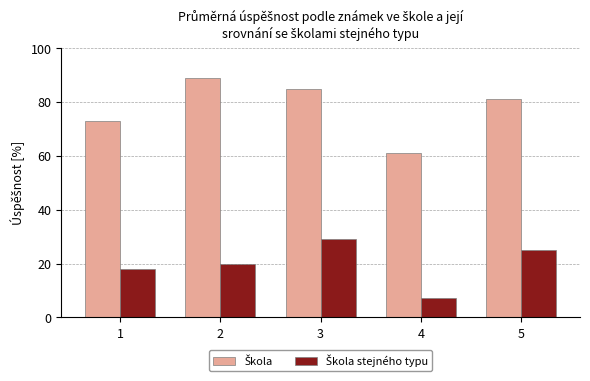

What is the spread (max minus min) of values at 5?

56